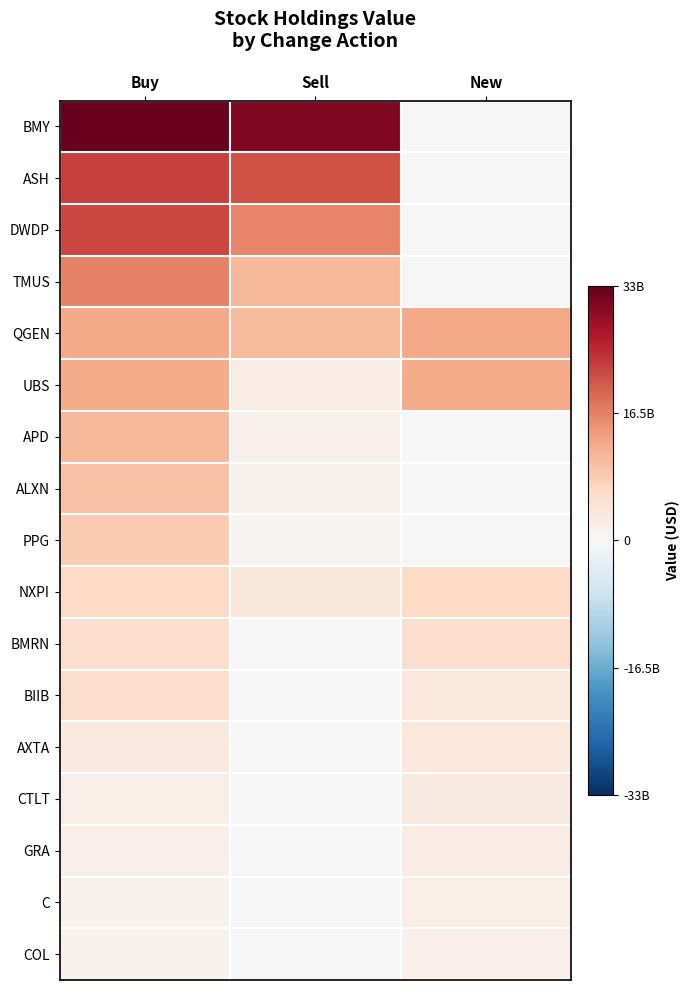

At how many categories does at least one series exceed 5426239780?

3